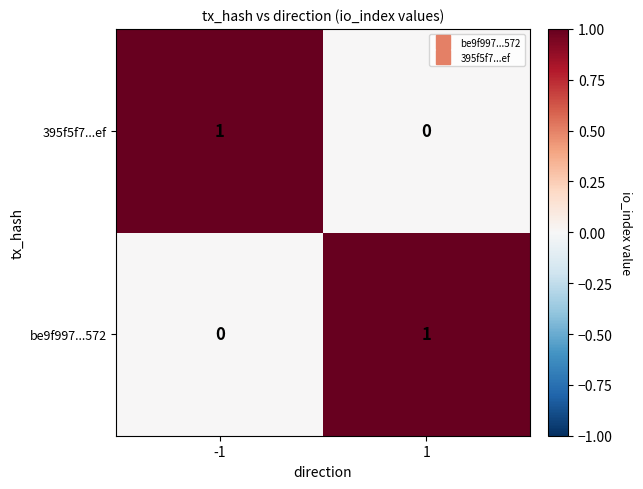

True or false: be9f997...572 has a value of 1 at 1.

True